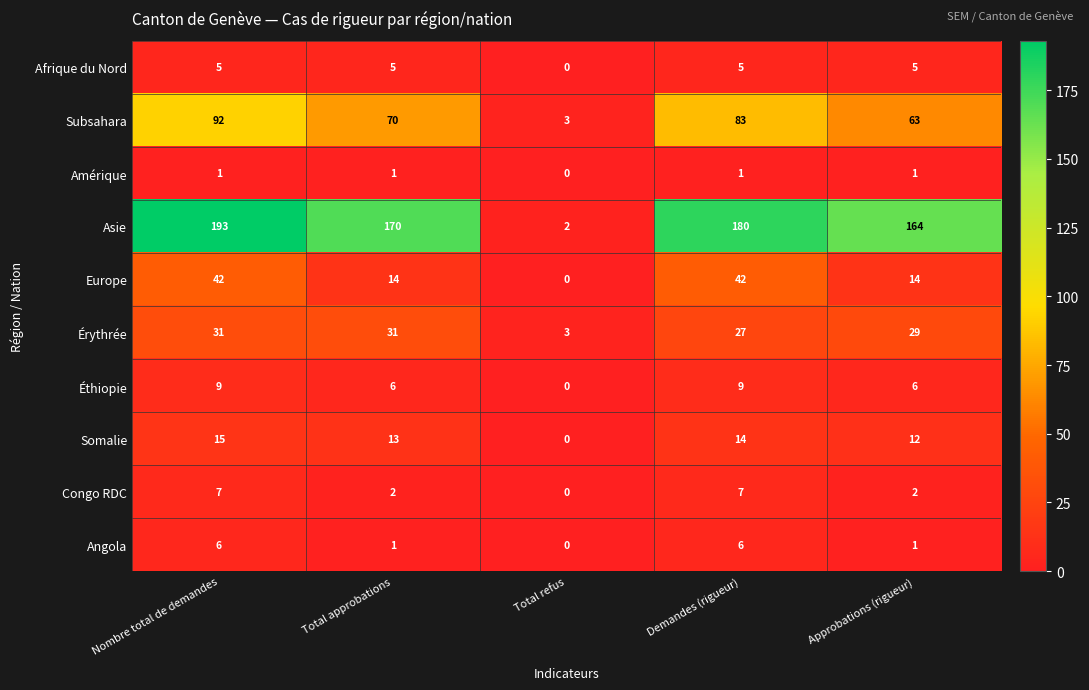

At how many categories does at least one series exceed 12?

4